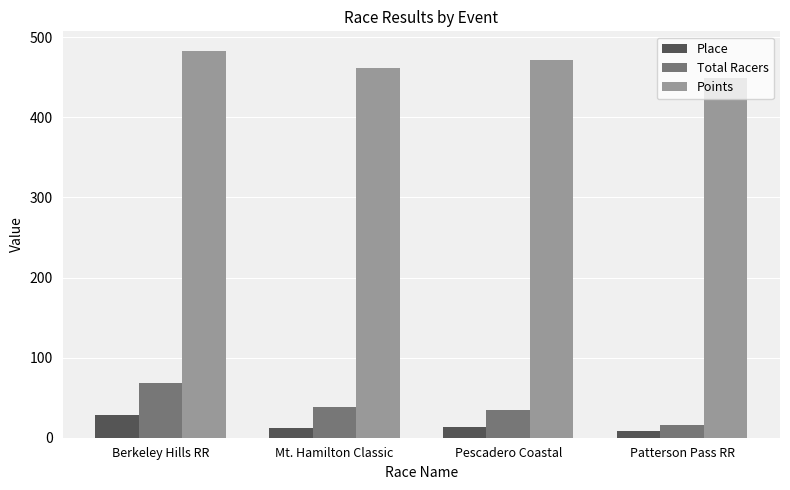

Between Berkeley Hills RR and Patterson Pass RR, which series saw the biggest shift?

Total Racers